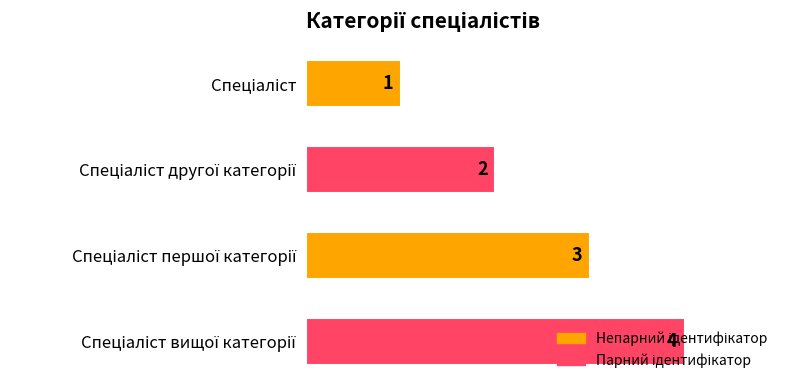

How many distinct data groups are displayed?

1